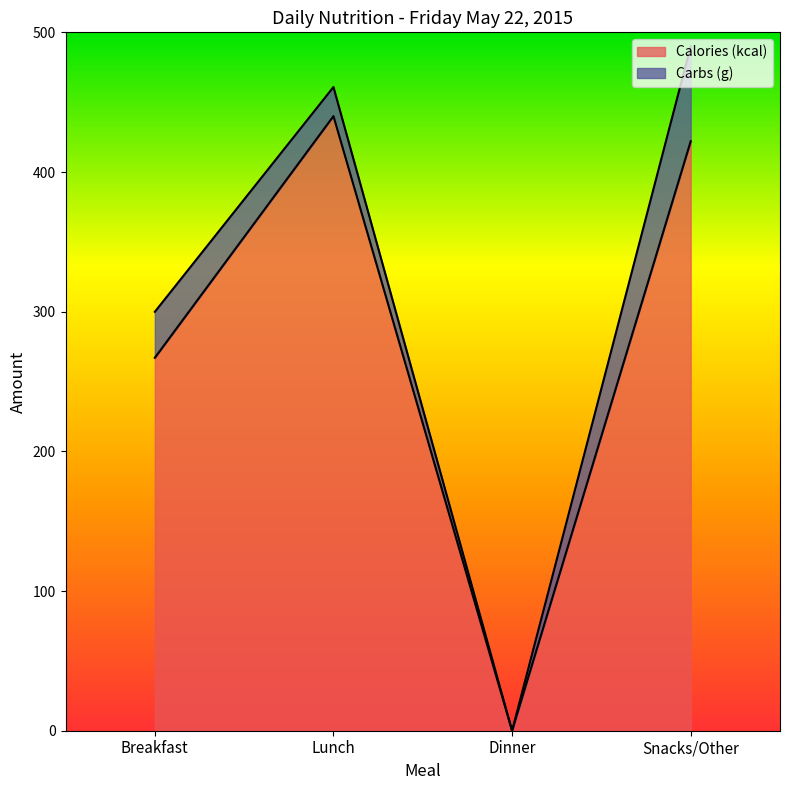

At which category does the data reach its first local valley?

Dinner